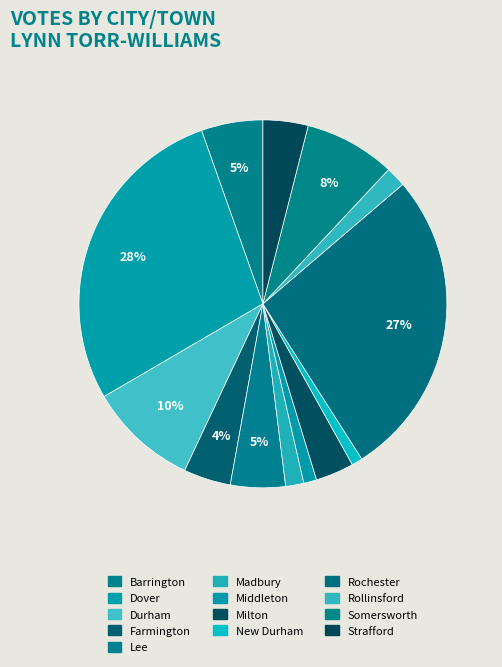

The Strafford slice represents 14% of the pie. True or false?

False